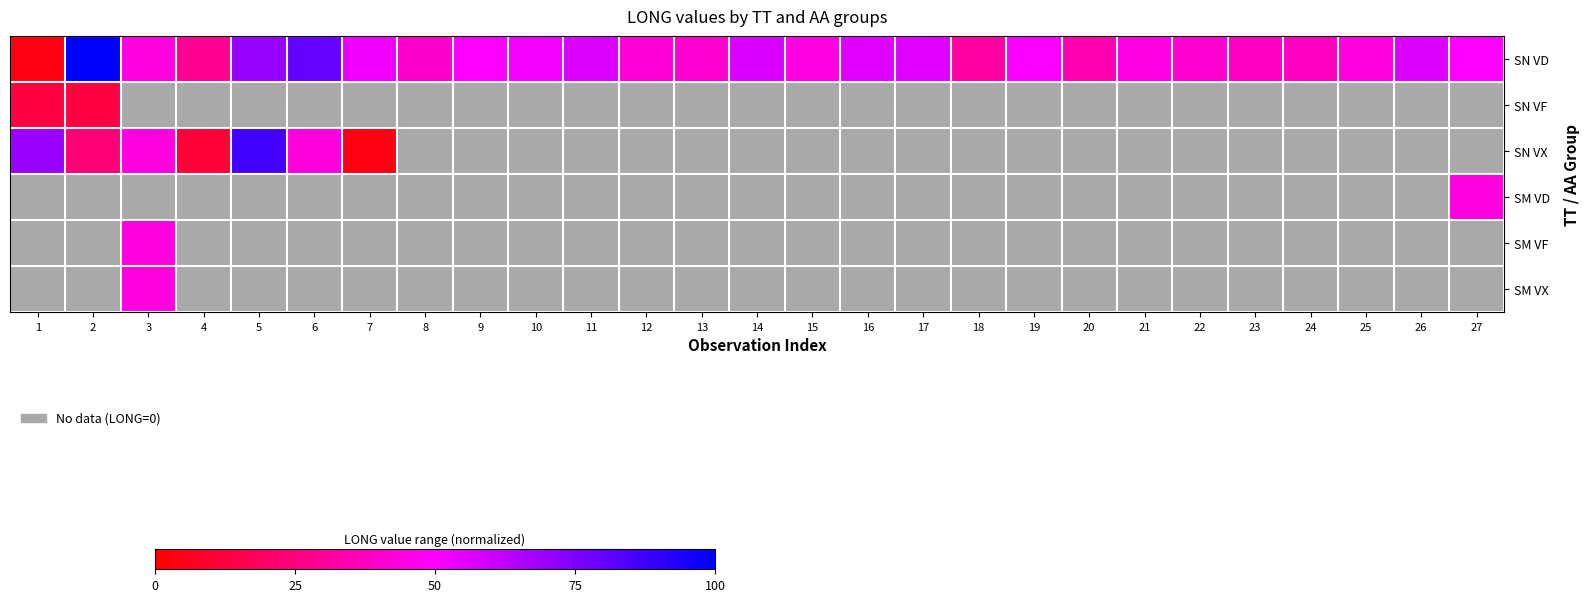

How many series are shown in this chart?

6